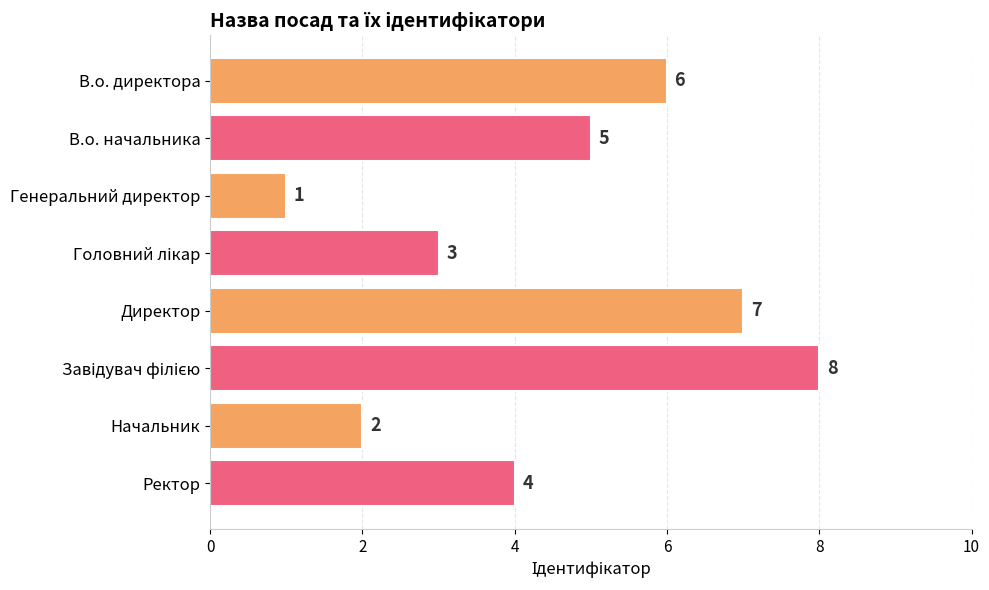

The value at Генеральний директор is 1. True or false?

True